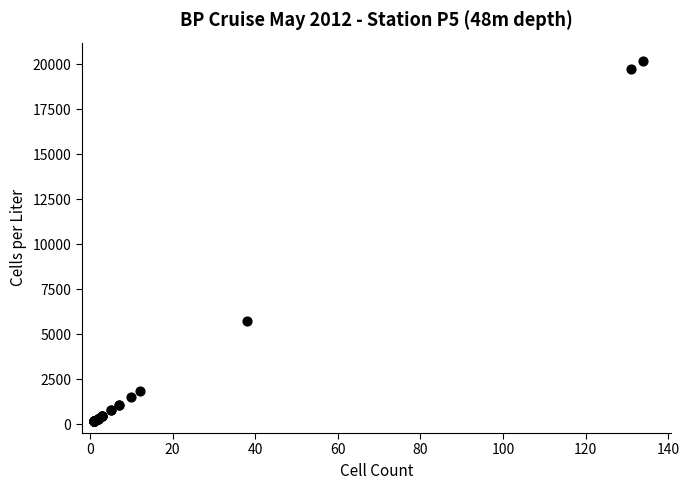

What Y value in the scatter plot is closest to 10174?

5727.9